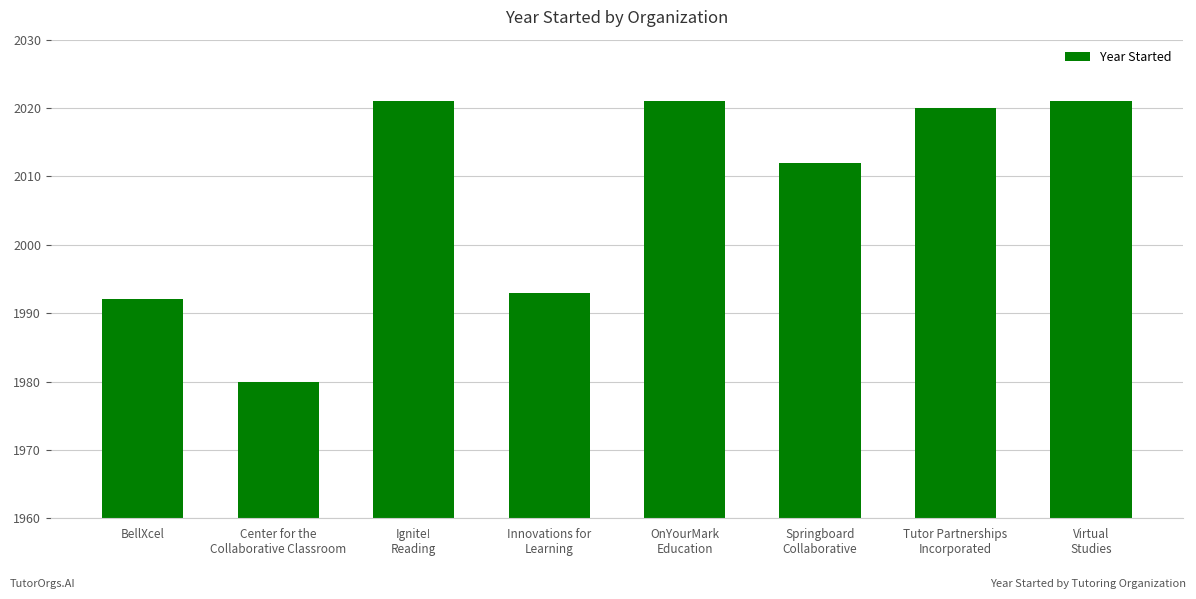

What is the label of the 8th bar from the right?

BellXcel